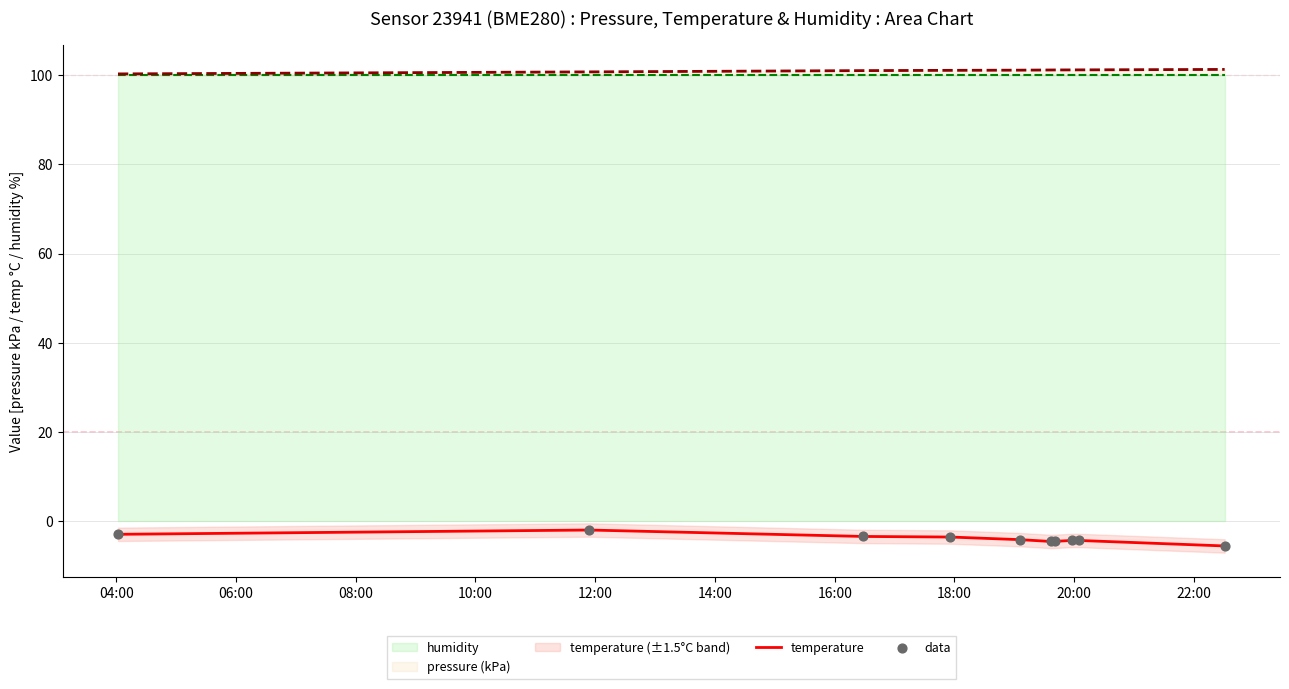

At how many categories does at least one series exceed 70?

10